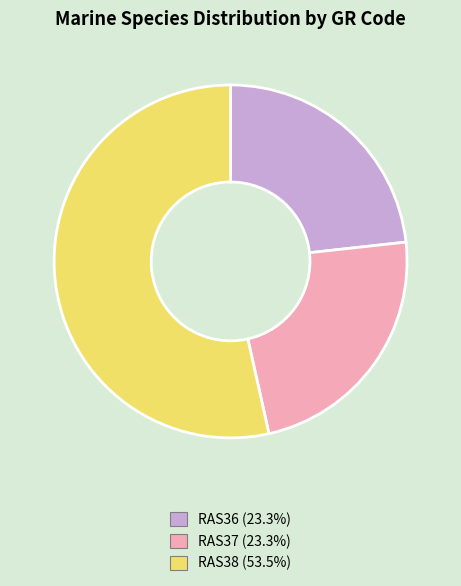

What is the ratio of the value at RAS37 (23.3%) to the value at RAS38 (53.5%)?

0.4